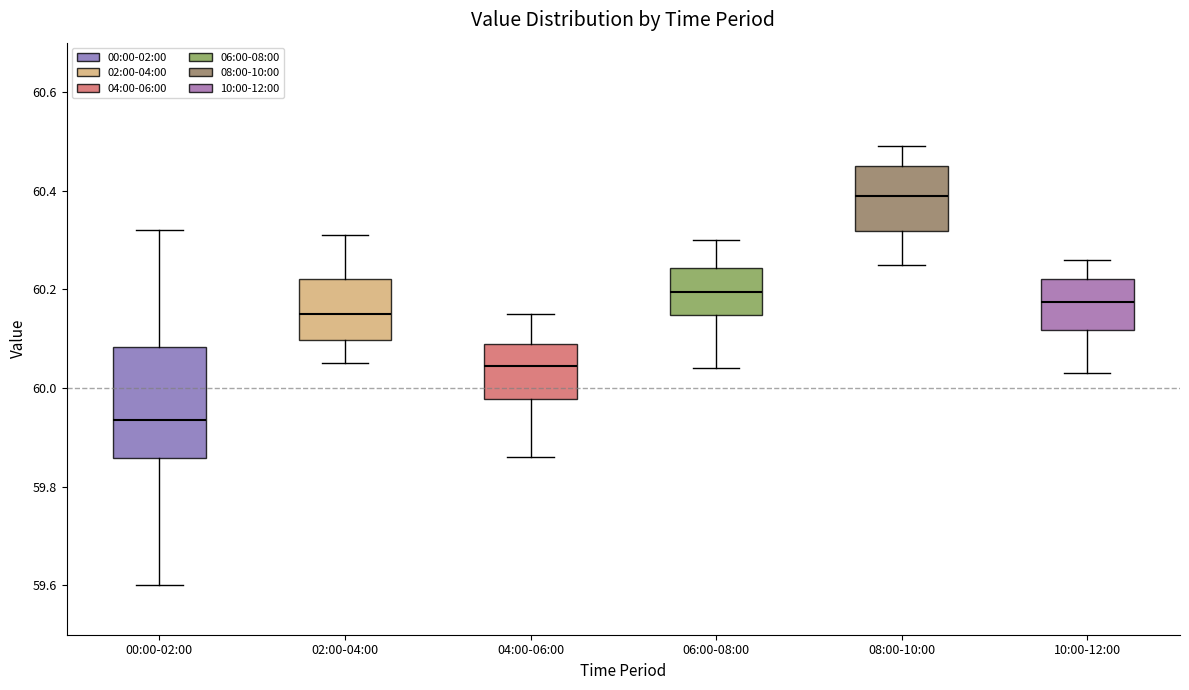

Where does the upper whisker of the box for 00:00-02:00 end on the y-axis? The values are not printed on the chart, so give them approximately, as read against the axis.

60.32